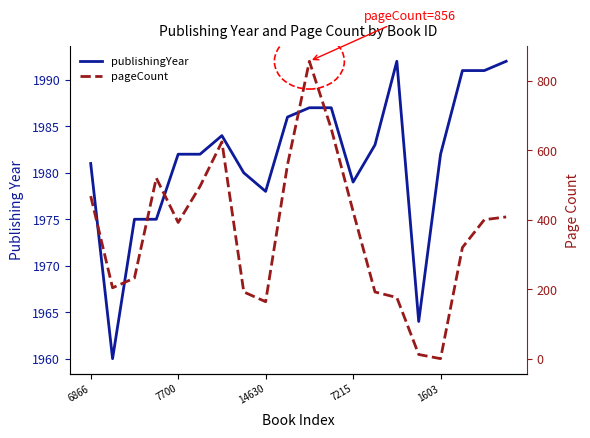

What is the sum of the pageCount values at 6866 and 19?

876